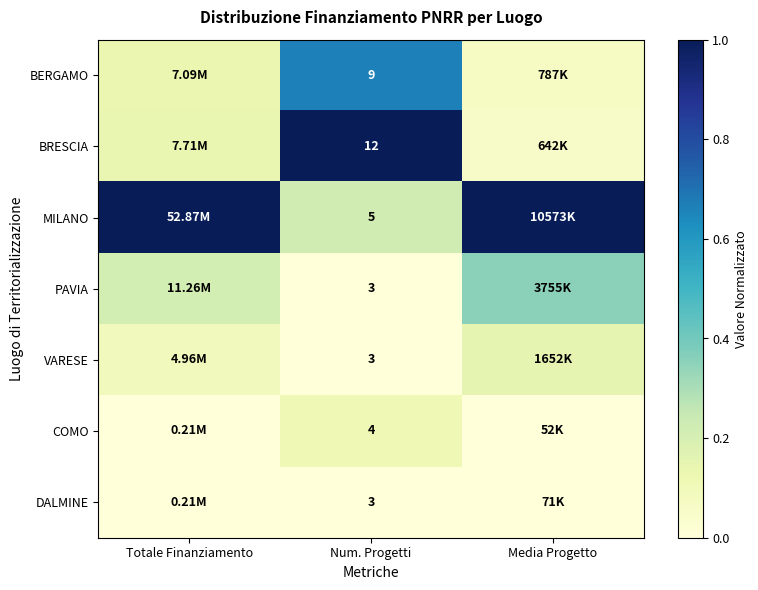

What is the total value across all series at Media Progetto?

1.6